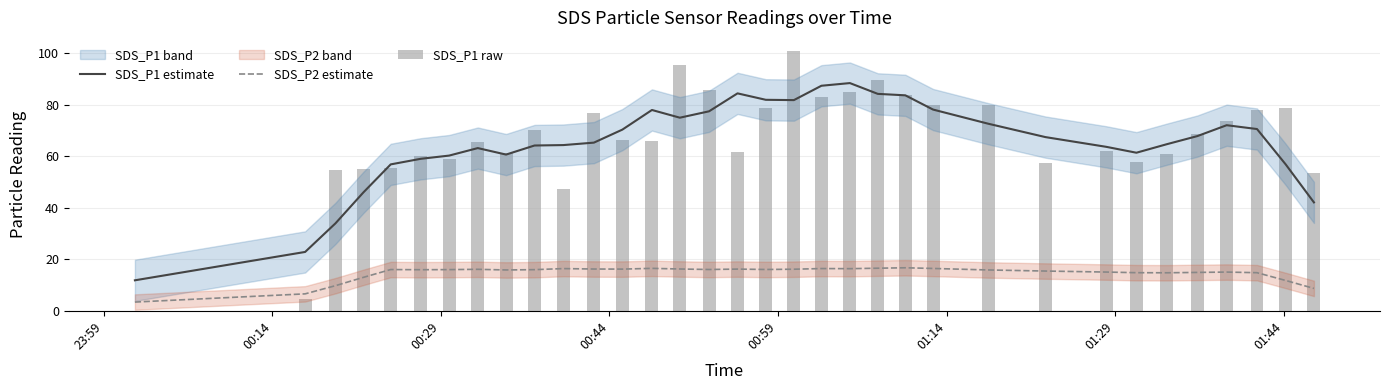

True or false: SDS_P1 raw has a value of 19.1 at 00:44.

False